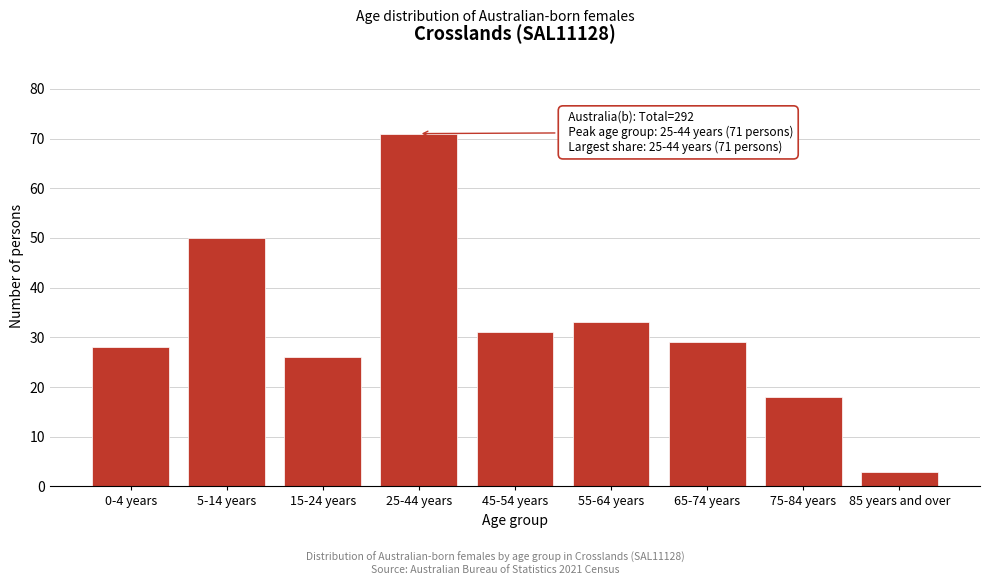

Reading left to right, extract all data points from this chart.

0-4 years=28	5-14 years=50	15-24 years=26	25-44 years=71	45-54 years=31	55-64 years=33	65-74 years=29	75-84 years=18	85 years and over=3